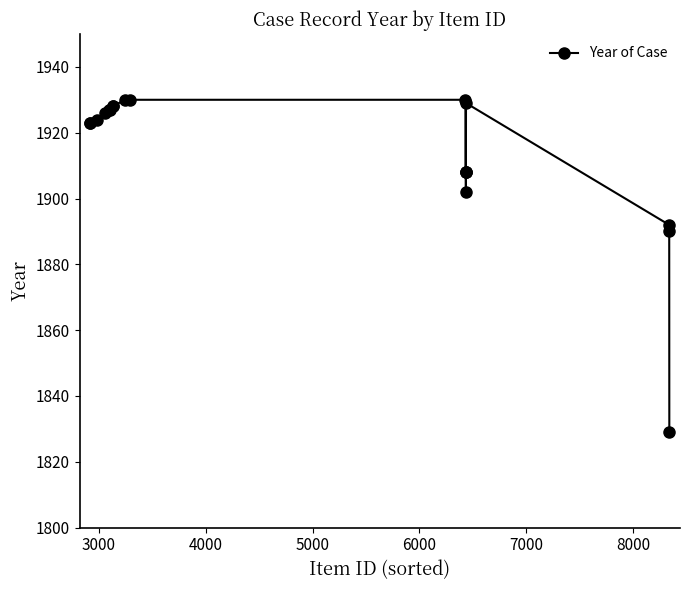

What is the sum of all values?

36362